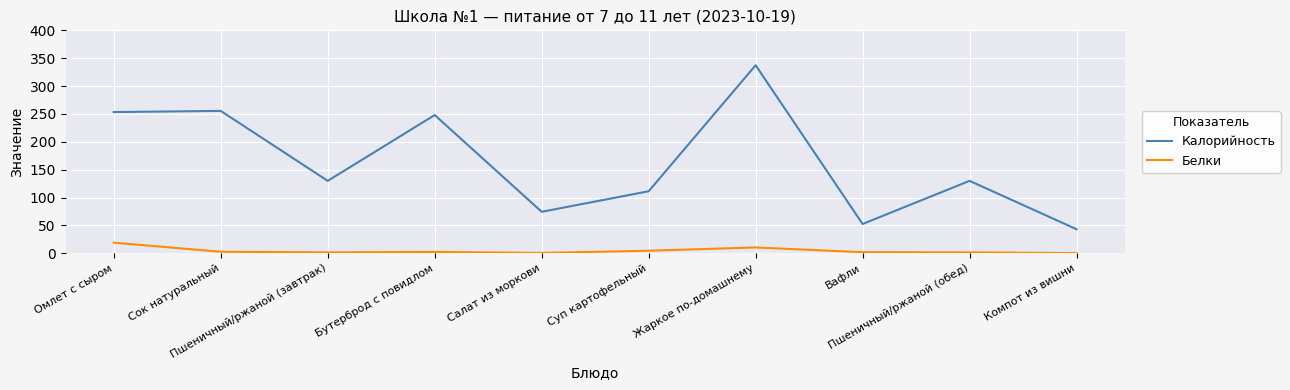

What is the maximum value shown in the chart?

337.4